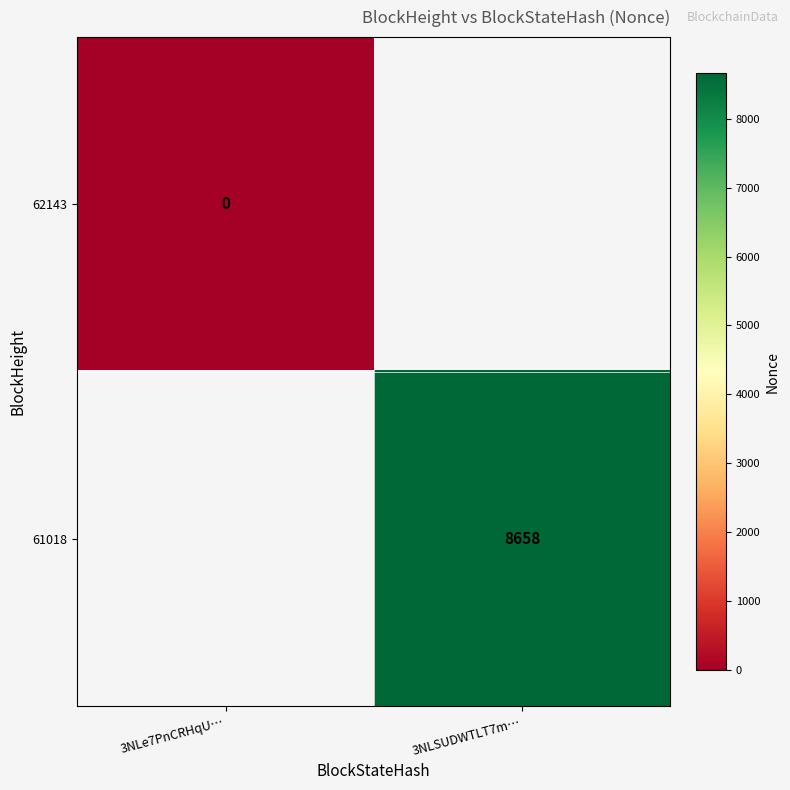

Is the value of 61018 at 3NLSUDWTLT7m… greater than the value of 62143 at 3NLe7PnCRHqU…?

Yes